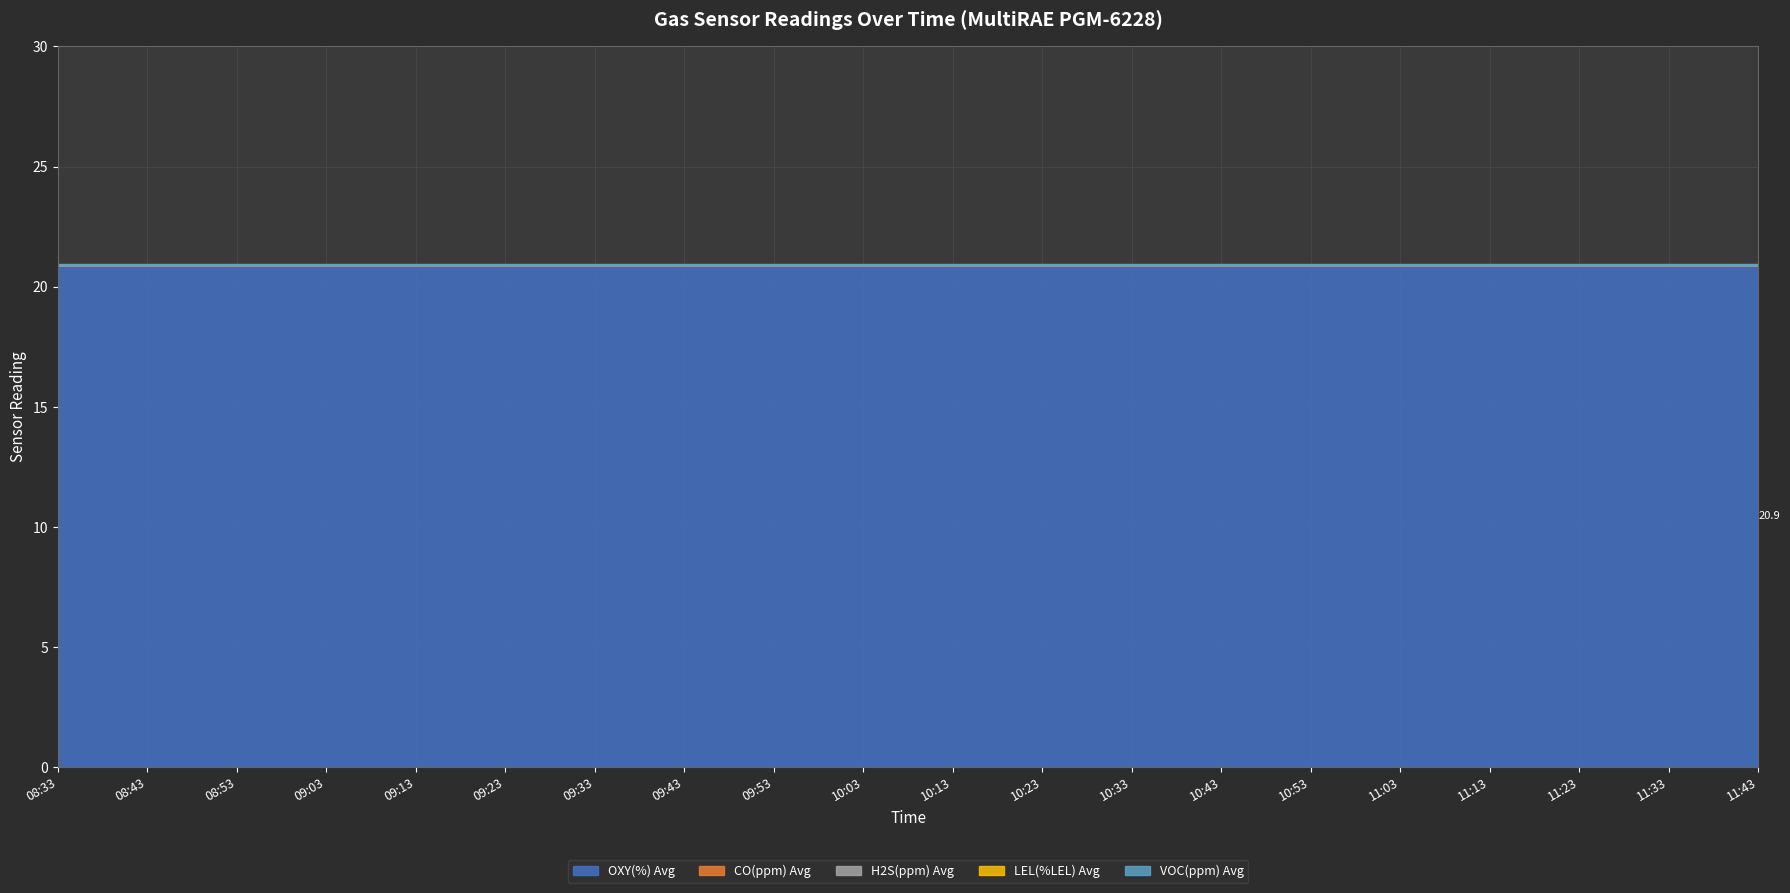

What are all the series names shown in the legend?

OXY(%) Avg, CO(ppm) Avg, H2S(ppm) Avg, LEL(%LEL) Avg, VOC(ppm) Avg